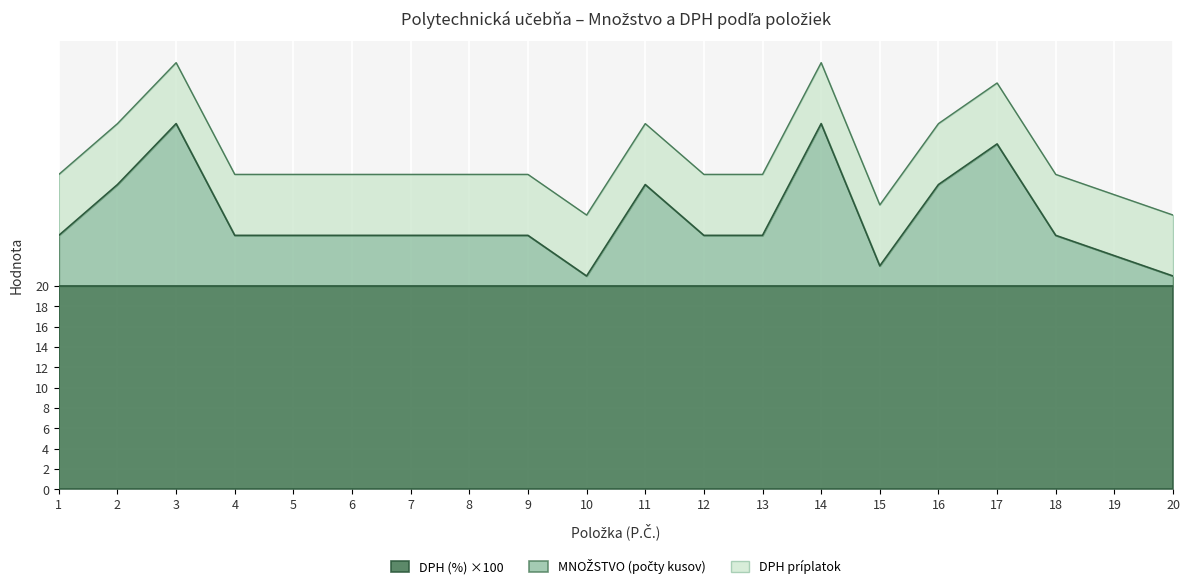

Does the chart display data point markers on the line(s)?

No